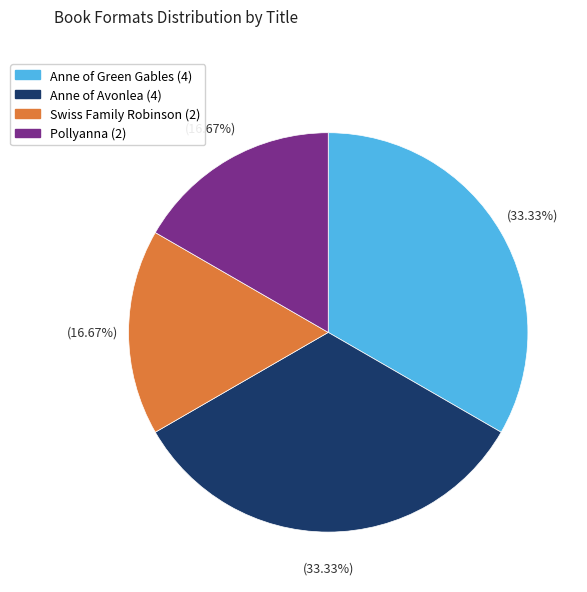

To the nearest percent, what portion does Anne of Avonlea represent?

33%